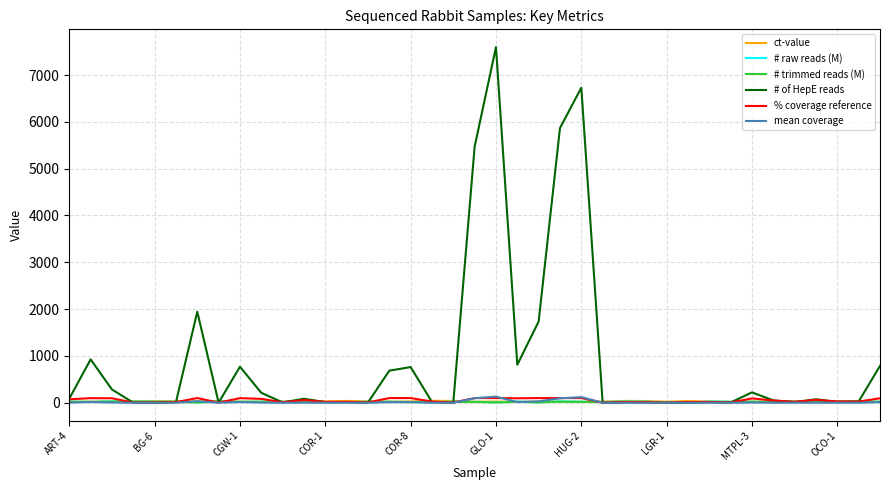

Which series has the widest spread of values?

# of HepE reads